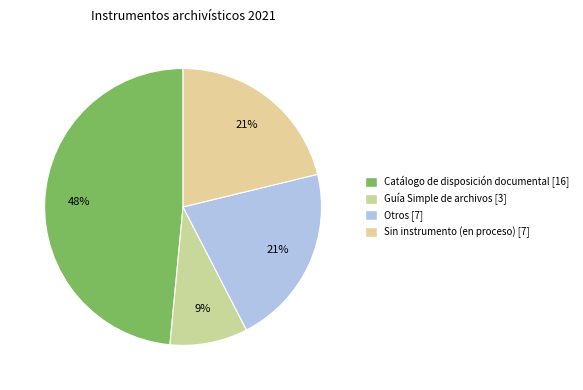

How many segments does this pie chart have?

4